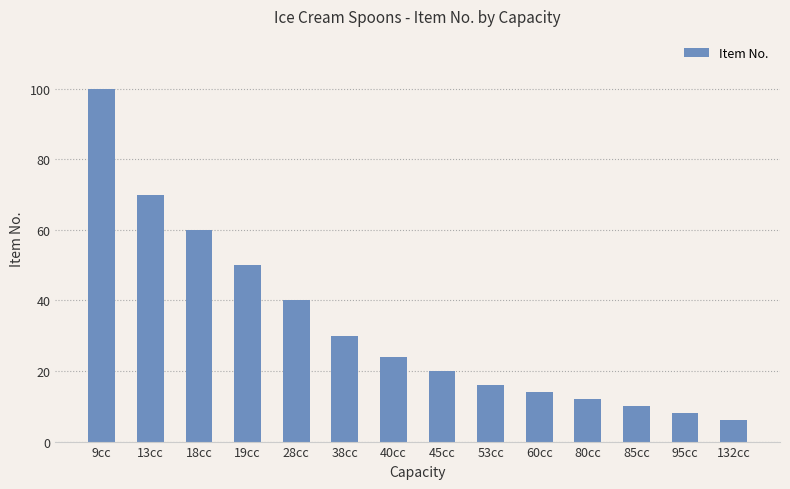

Are the bars horizontal?

No